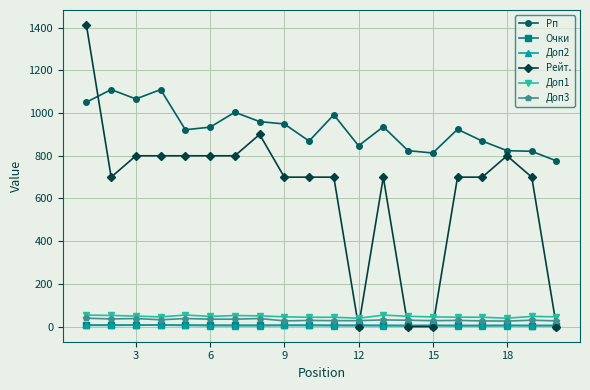

Which series has the largest total across all categories?

Рп